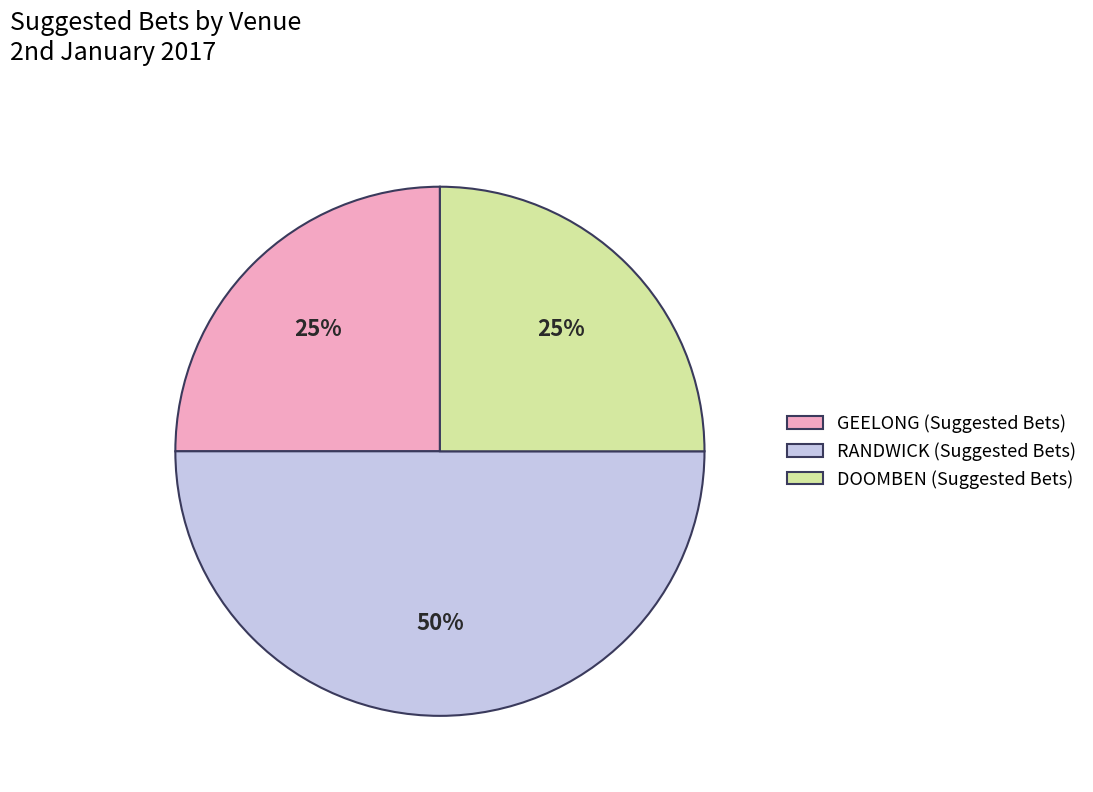

Which slice is the largest?

RANDWICK (Suggested Bets)